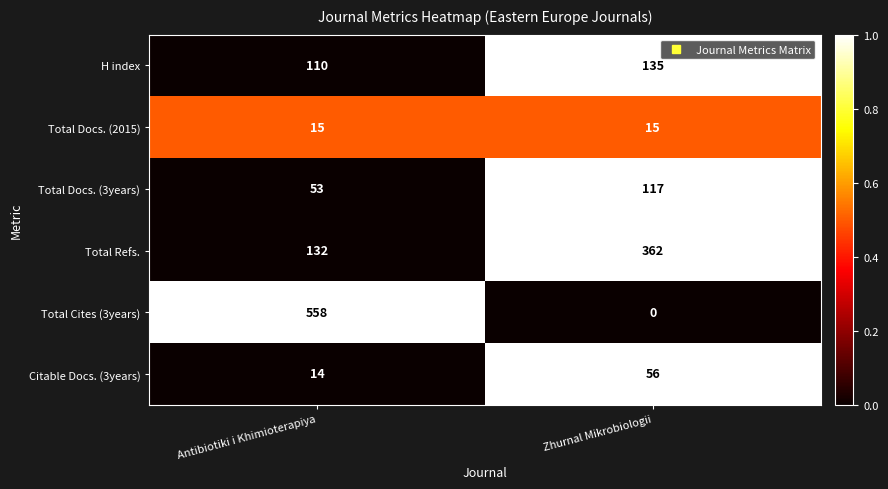

Reading right to left, what are all the values shown in this chart?

H index: Zhurnal Mikrobiologii=135	Antibiotiki i Khimioterapiya=110
Total Docs. (2015): Zhurnal Mikrobiologii=15	Antibiotiki i Khimioterapiya=15
Total Docs. (3years): Zhurnal Mikrobiologii=117	Antibiotiki i Khimioterapiya=53
Total Refs.: Zhurnal Mikrobiologii=362	Antibiotiki i Khimioterapiya=132
Total Cites (3years): Zhurnal Mikrobiologii=0	Antibiotiki i Khimioterapiya=558
Citable Docs. (3years): Zhurnal Mikrobiologii=56	Antibiotiki i Khimioterapiya=14